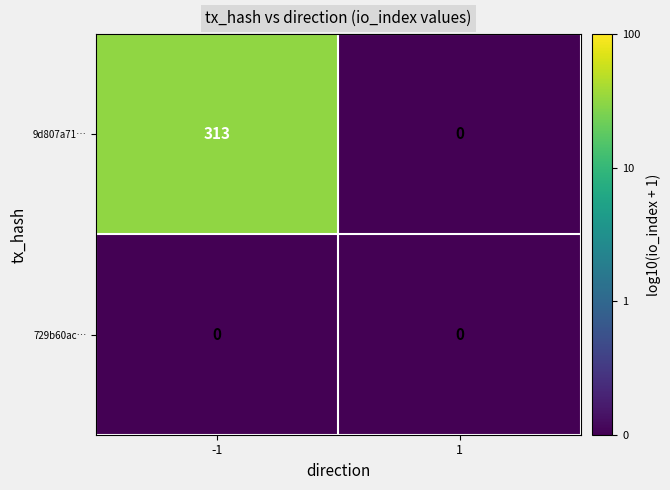

What is the spread (max minus min) of values at -1?

313